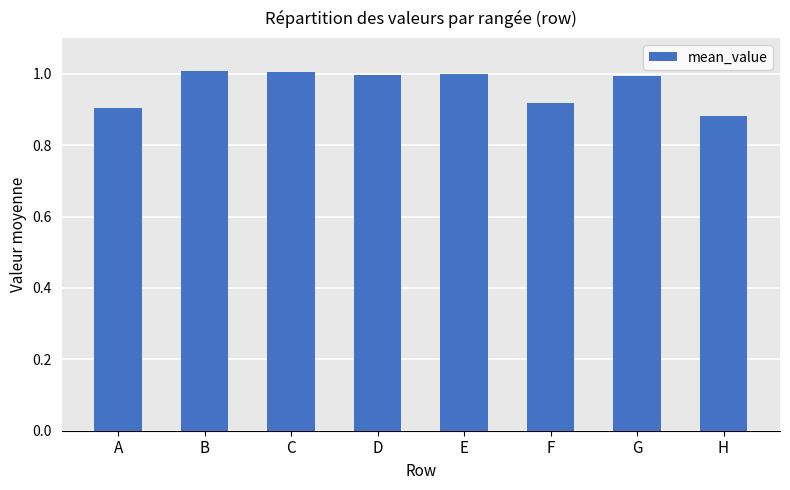

The chart shows a value of 1.0 at D. True or false?

True